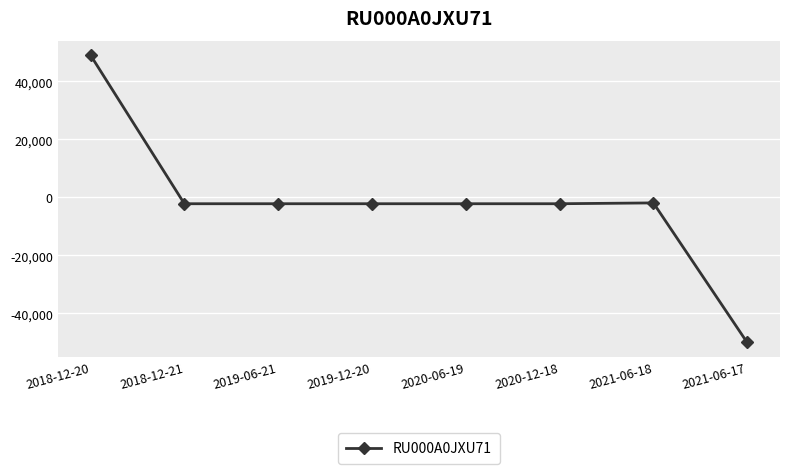

What is the sum of all values?

-13805.0